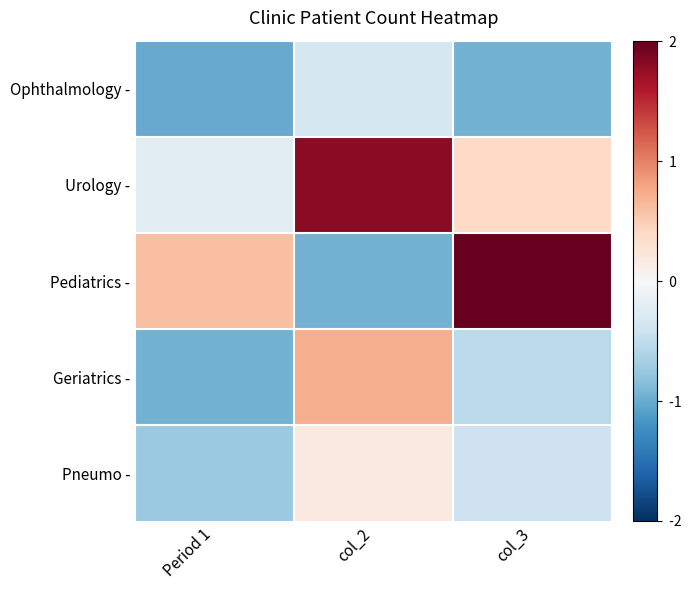

Reading right to left, extract all data points from this chart.

Ophthalmology -: col_3=-0.9	col_2=-0.3	Period 1=-1.0
Urology -: col_3=0.4	col_2=1.8	Period 1=-0.2
Pediatrics -: col_3=2.4	col_2=-0.9	Period 1=0.6
Geriatrics -: col_3=-0.5	col_2=0.7	Period 1=-0.9
Pneumo -: col_3=-0.4	col_2=0.2	Period 1=-0.7